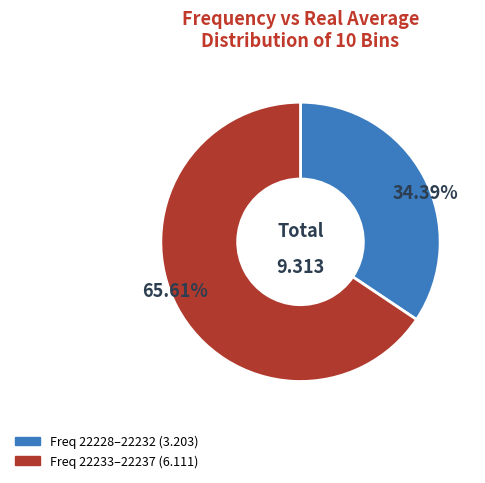

Which slice is the largest?

65.61%